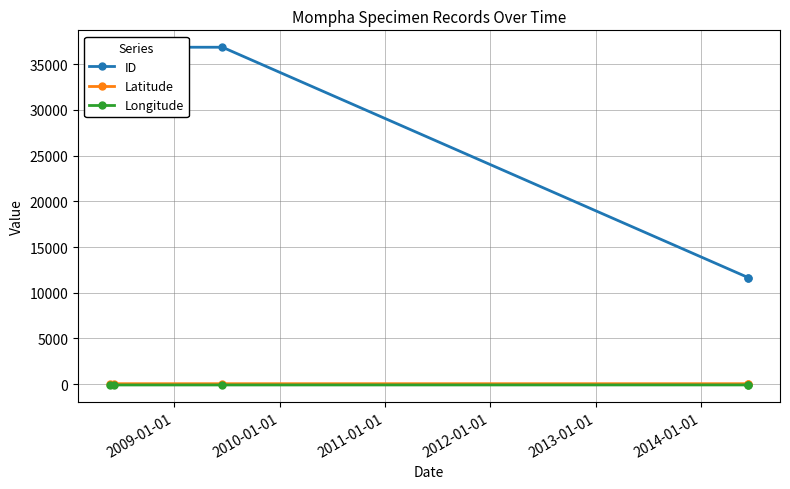

True or false: Longitude has a value of -91.8 at 2011-01-01.

True